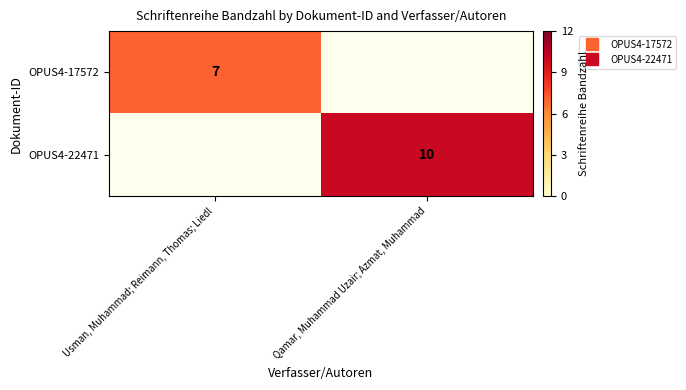

Which category has the lowest value in the OPUS4-17572 series?

Usman, Muhammad; Reimann, Thomas; Liedl